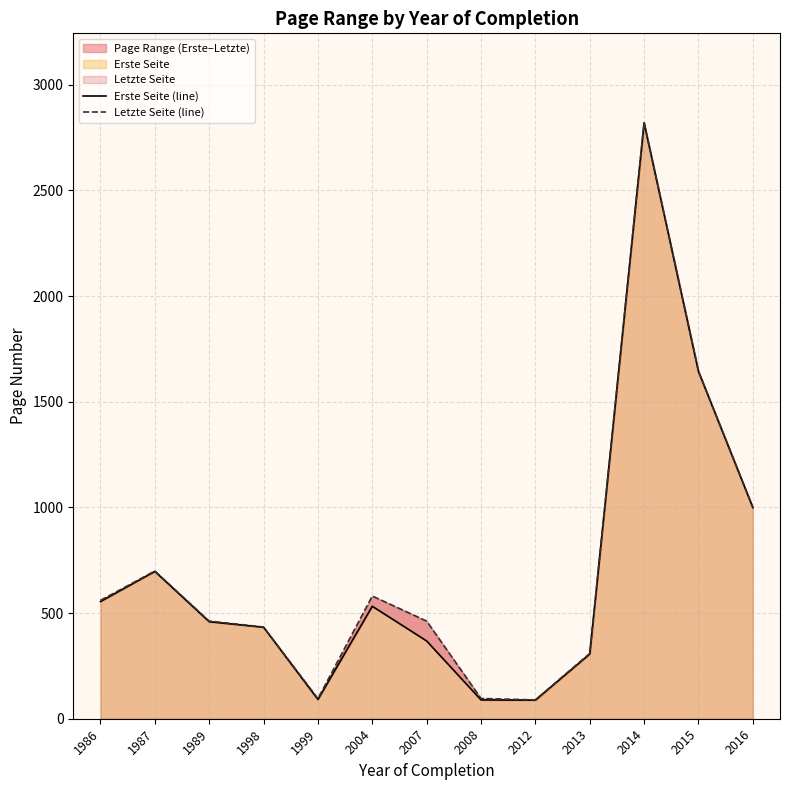

What is the sum of the Letzte Seite (line) values at 2012 and 1986?

649.0